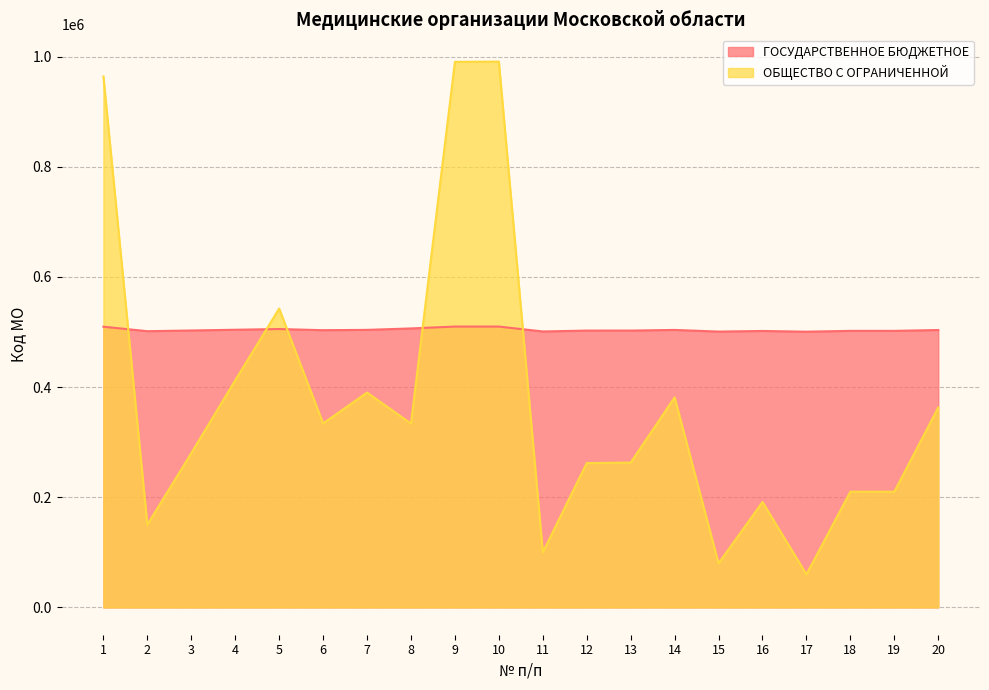

List the series in order of their peak value, highest first.

ОБЩЕСТВО С ОГРАНИЧЕННОЙ, ГОСУДАРСТВЕННОЕ БЮДЖЕТНОЕ